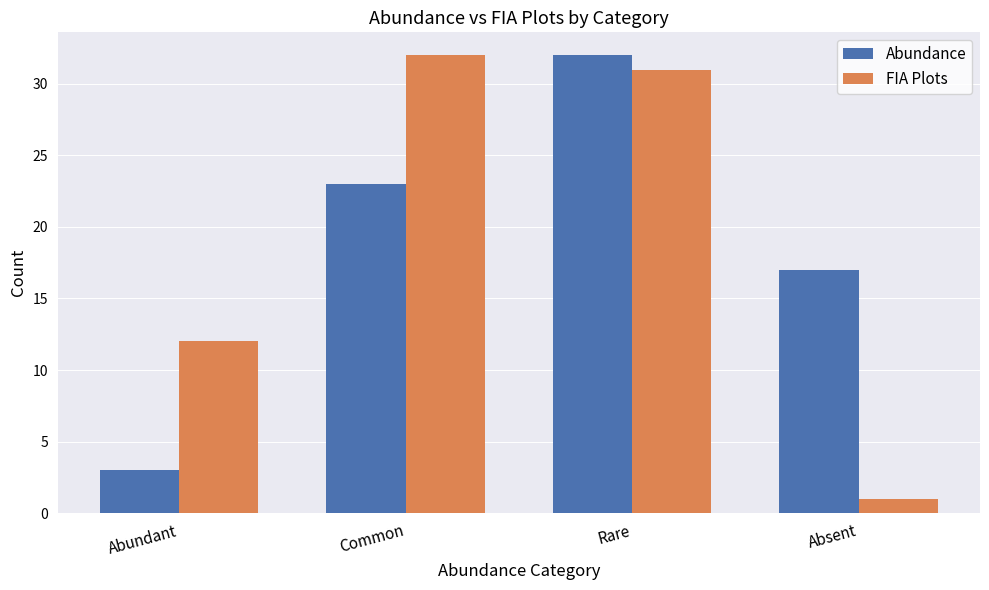

What is the difference between the highest and lowest values at Common?

9